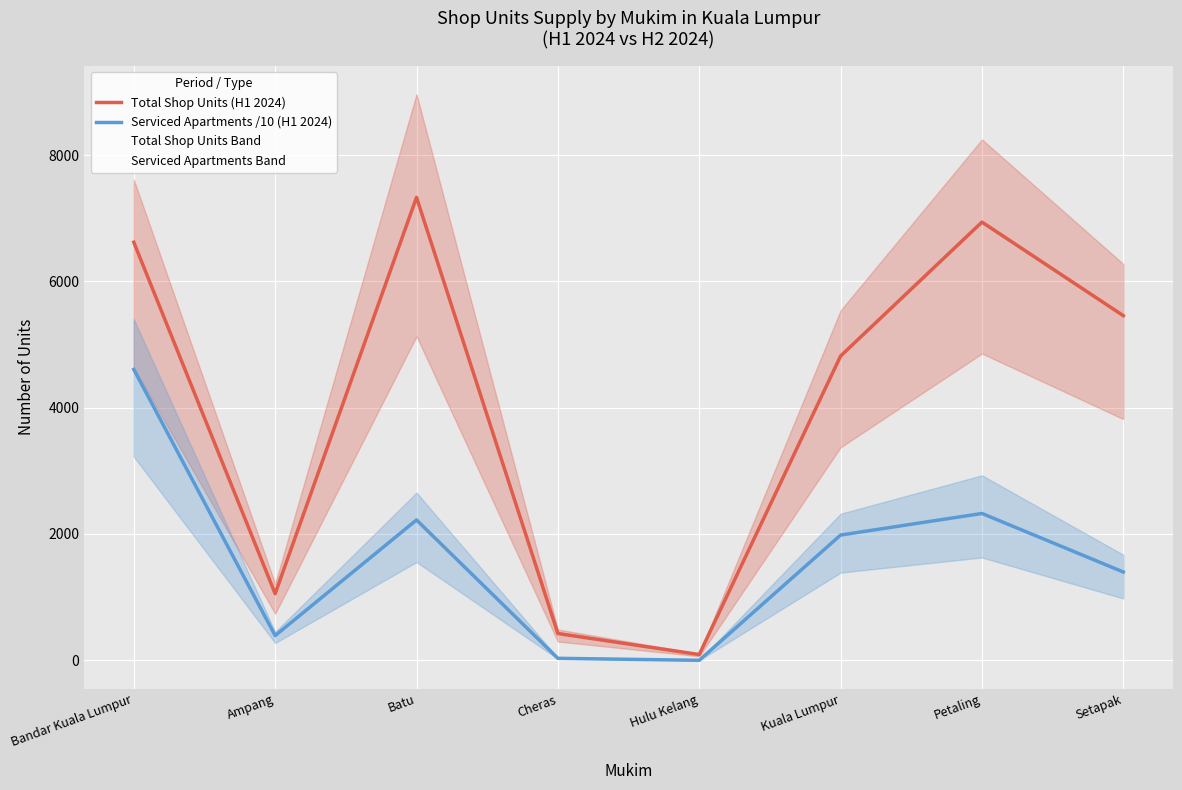

True or false: Serviced Apartments /10 (H1 2024) and Total Shop Units (H1 2024) cross at least once.

False